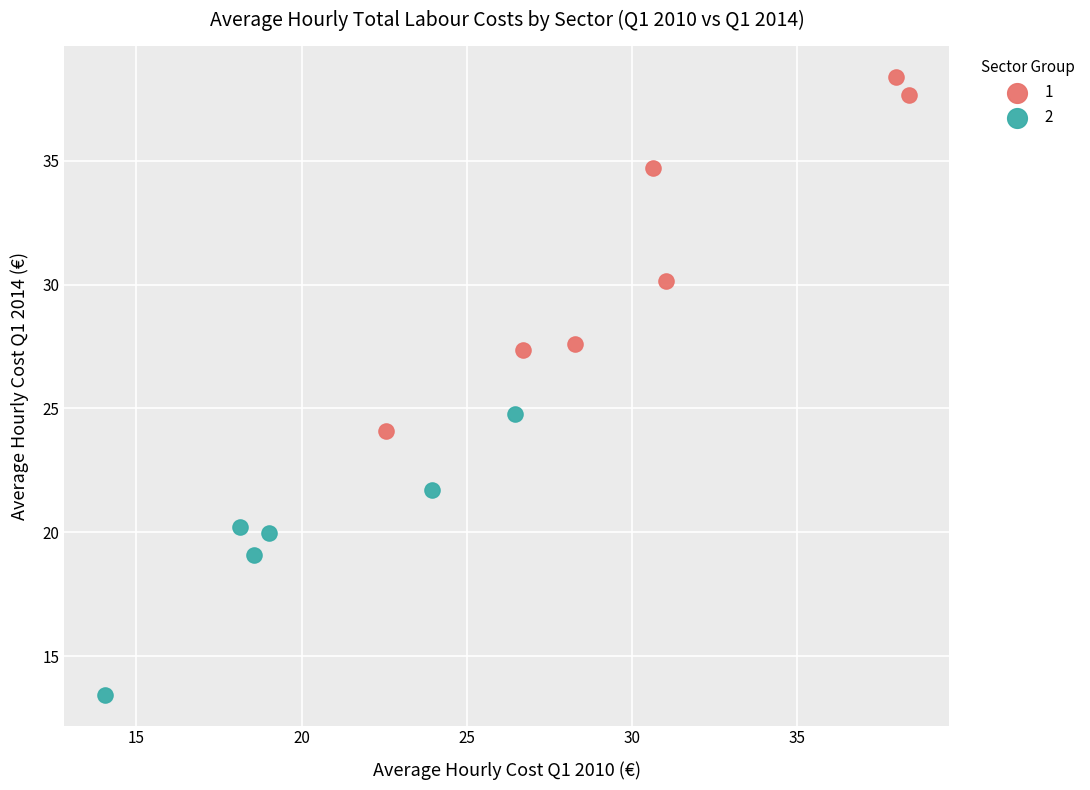

What are all the series names shown in the legend?

1, 2